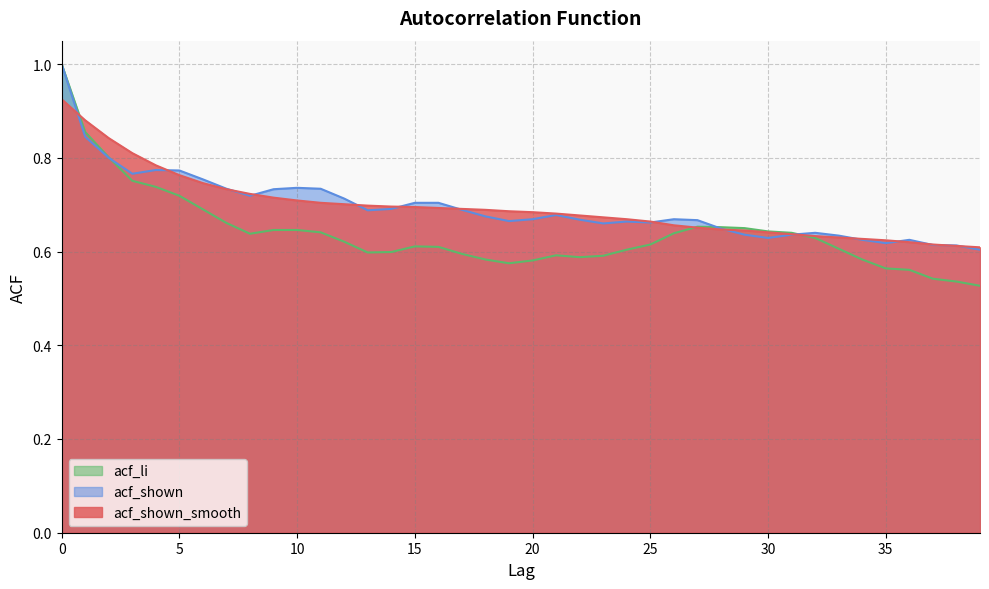

Reading right to left, extract all data points from this chart.

acf_shown_smooth: 39=0.6	38=0.6	37=0.6	36=0.6	35=0.6	34=0.6	33=0.6	32=0.6	31=0.6	30=0.6	29=0.6	28=0.6	27=0.7	26=0.7	25=0.7	24=0.7	23=0.7	22=0.7	21=0.7	20=0.7	19=0.7	18=0.7	17=0.7	16=0.7	15=0.7	14=0.7	13=0.7	12=0.7	11=0.7	10=0.7	9=0.7	8=0.7	7=0.7	6=0.7	5=0.8	4=0.8	3=0.8	2=0.8	1=0.9	0=0.9
acf_shown: 39=0.6	38=0.6	37=0.6	36=0.6	35=0.6	34=0.6	33=0.6	32=0.6	31=0.6	30=0.6	29=0.6	28=0.6	27=0.7	26=0.7	25=0.7	24=0.7	23=0.7	22=0.7	21=0.7	20=0.7	19=0.7	18=0.7	17=0.7	16=0.7	15=0.7	14=0.7	13=0.7	12=0.7	11=0.7	10=0.7	9=0.7	8=0.7	7=0.7	6=0.8	5=0.8	4=0.8	3=0.8	2=0.8	1=0.8	0=1.0
acf_li: 39=0.5	38=0.5	37=0.5	36=0.6	35=0.6	34=0.6	33=0.6	32=0.6	31=0.6	30=0.6	29=0.7	28=0.7	27=0.7	26=0.6	25=0.6	24=0.6	23=0.6	22=0.6	21=0.6	20=0.6	19=0.6	18=0.6	17=0.6	16=0.6	15=0.6	14=0.6	13=0.6	12=0.6	11=0.6	10=0.6	9=0.6	8=0.6	7=0.7	6=0.7	5=0.7	4=0.7	3=0.8	2=0.8	1=0.9	0=1.0